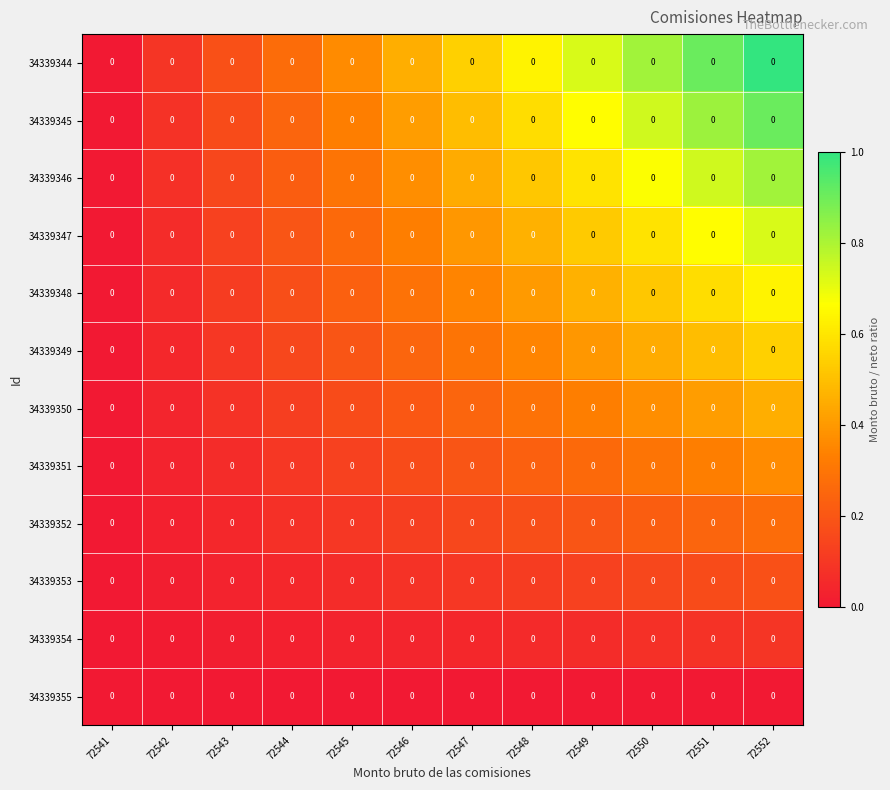

The value of 34339350 at 72552 is 0.6. True or false?

False